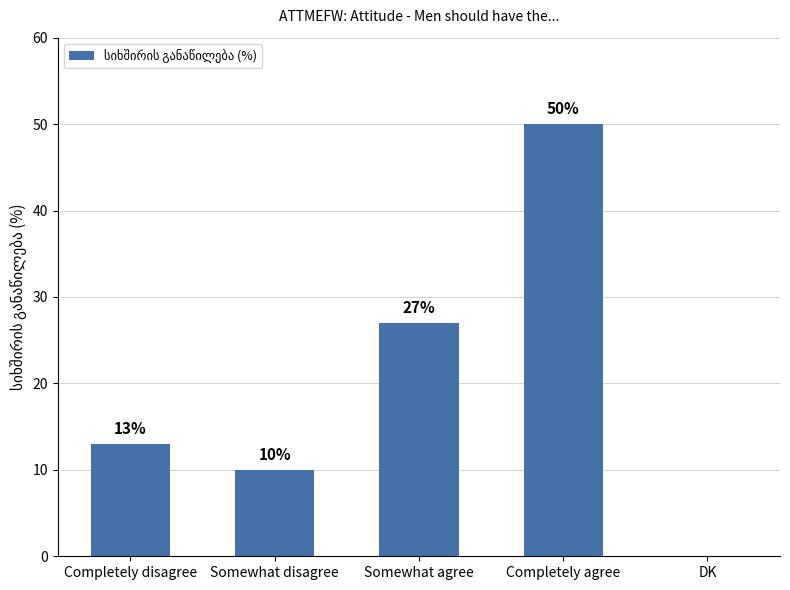

The chart shows a value of -30 at DK. True or false?

False